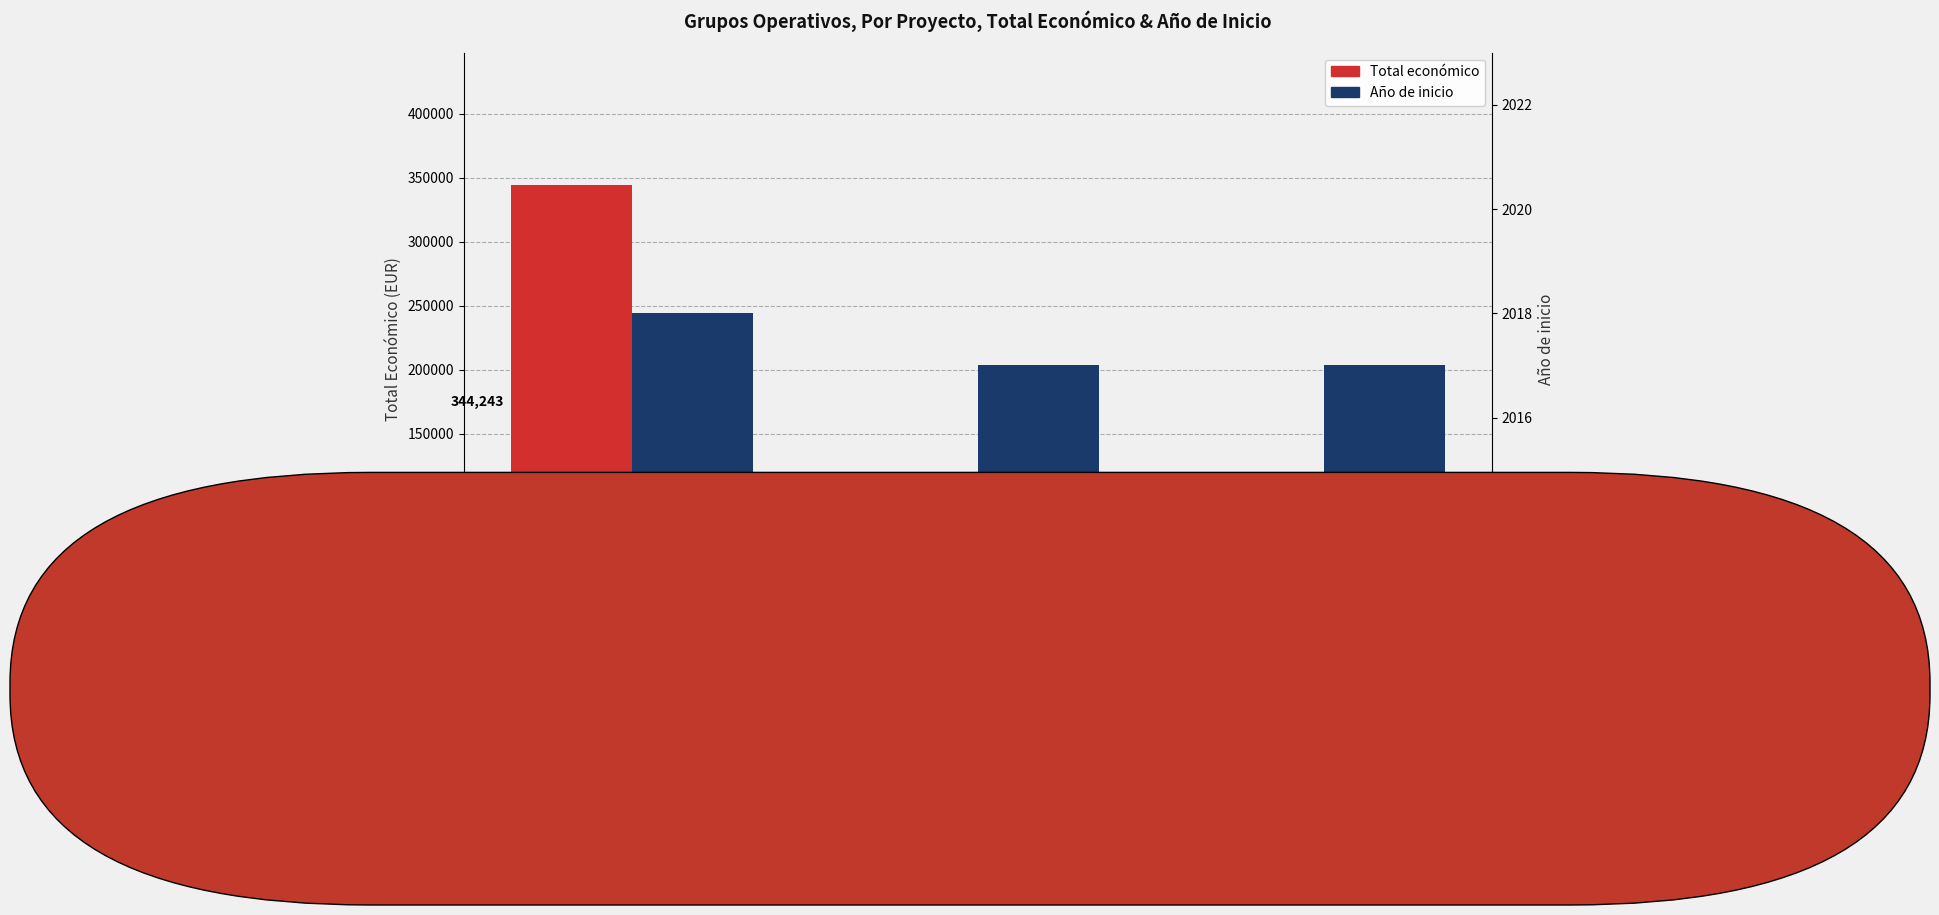

Which category has the highest value across all series?

GRUPO OPERATIVO
INSECTO